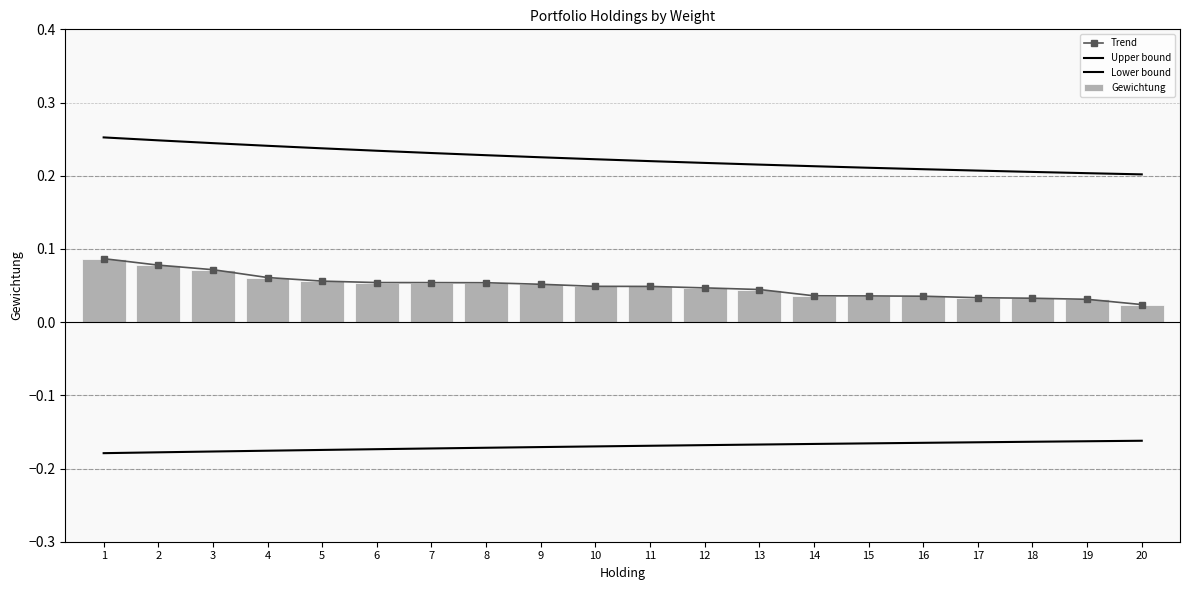

At how many categories does at least one series exceed 0?

20